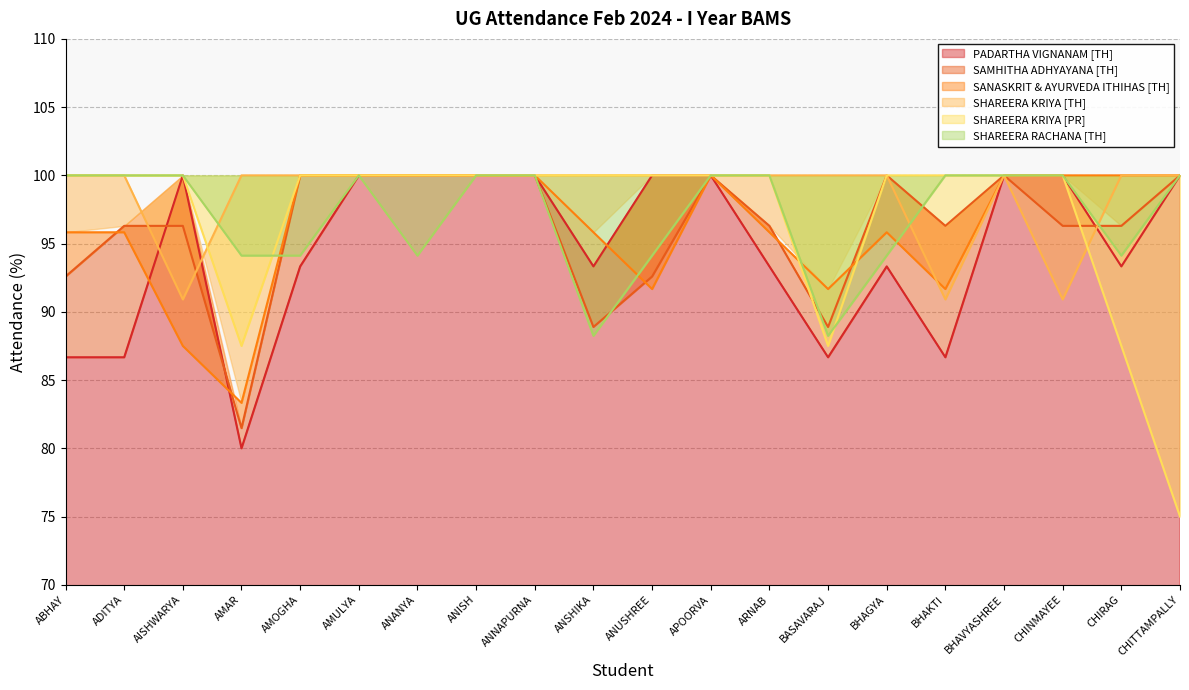

List the labels in order of SAMHITHA ADHYAYANA [TH] value, largest first.

AMOGHA, AMULYA, ANANYA, ANISH, ANNAPURNA, APOORVA, BHAGYA, BHAVYASHREE, CHITTAMPALLY, ADITYA, AISHWARYA, ARNAB, BHAKTI, CHINMAYEE, CHIRAG, ABHAY, ANUSHREE, ANSHIKA, BASAVARAJ, AMAR